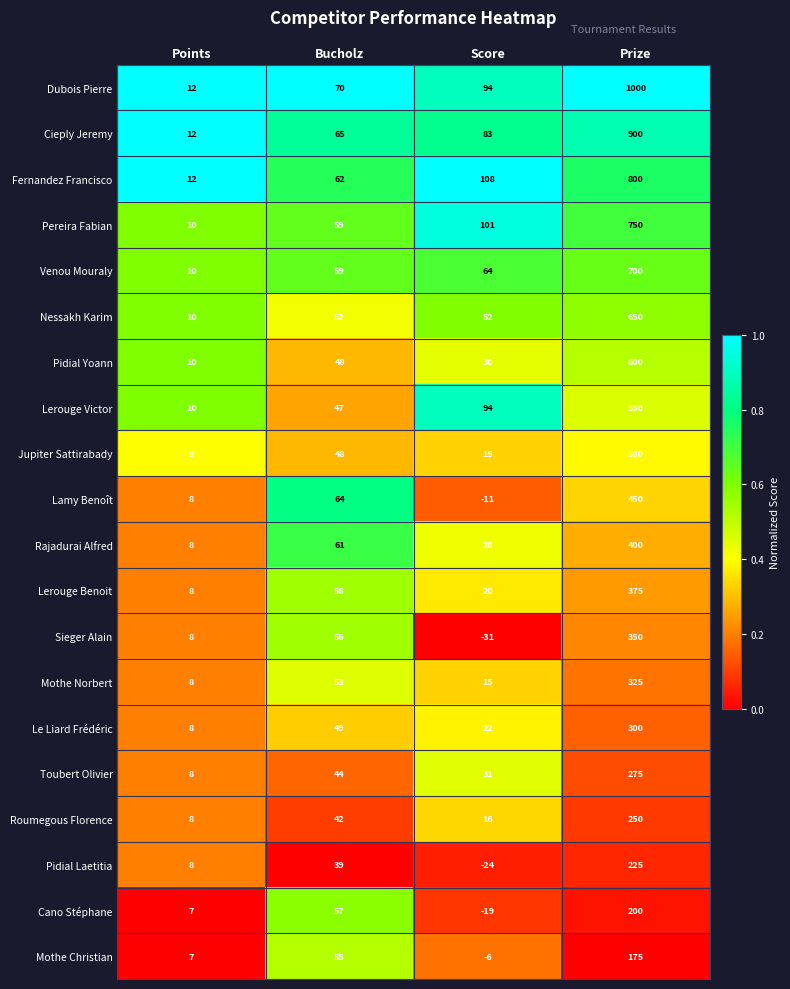

The Mothe Norbert series shows 2 at Points. True or false?

False